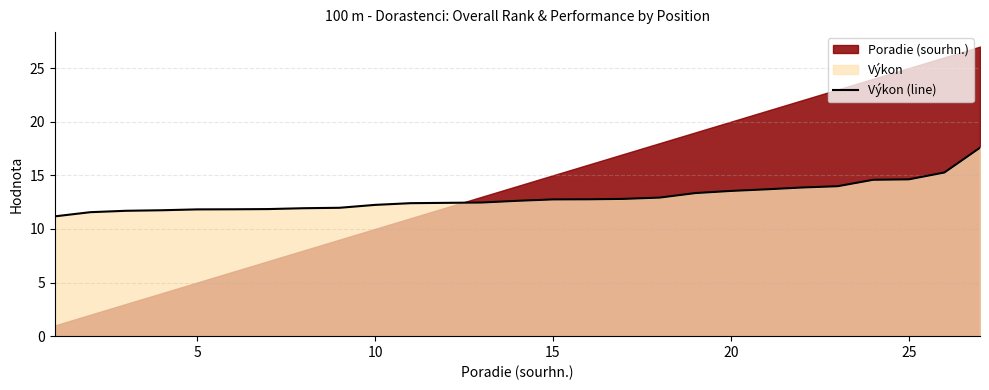

What is the minimum value for Výkon (line)?

11.2